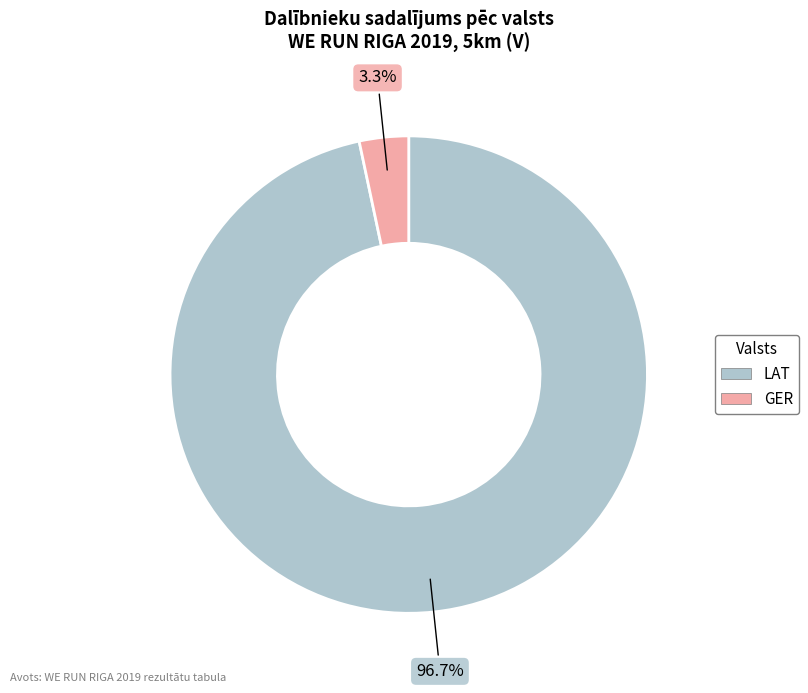

The GER slice represents 3% of the pie. True or false?

True